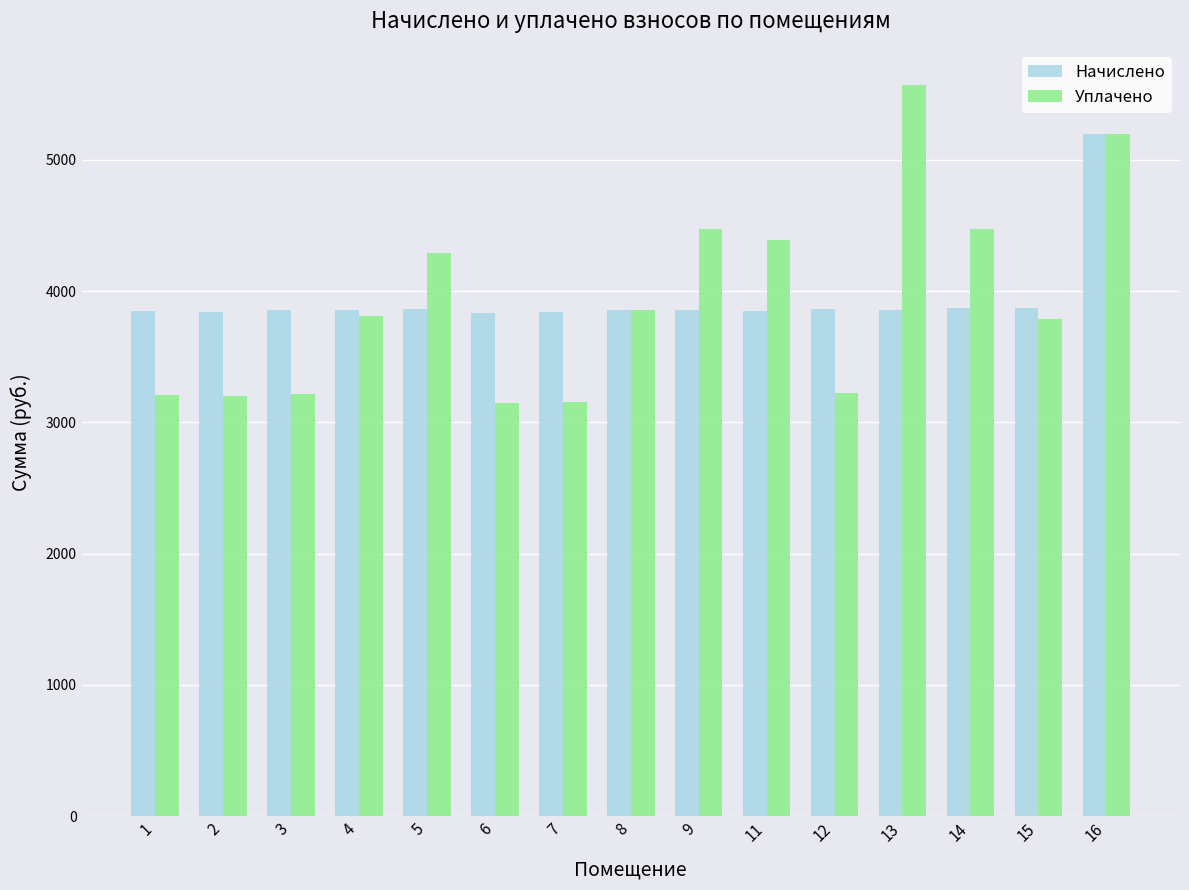

Which series has the largest range (max minus min)?

Уплачено